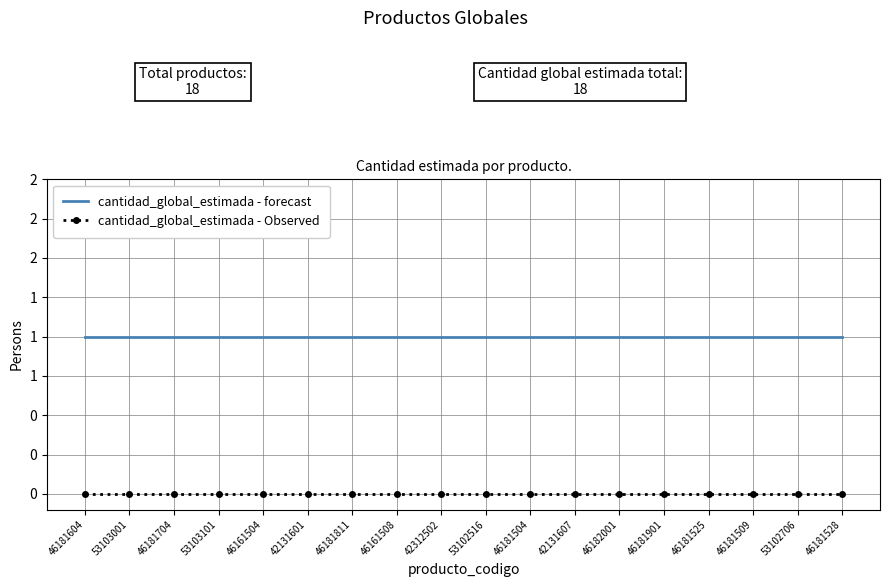

Reading left to right, transcribe all the data shown in this chart.

cantidad_global_estimada - forecast: 46181604=1	53103001=1	46181704=1	53103101=1	46161504=1	42131601=1	46181811=1	46161508=1	42312502=1	53102516=1	46181504=1	42131607=1	46182001=1	46181901=1	46181525=1	46181509=1	53102706=1	46181528=1
cantidad_global_estimada - Observed: 46181604=0	53103001=0	46181704=0	53103101=0	46161504=0	42131601=0	46181811=0	46161508=0	42312502=0	53102516=0	46181504=0	42131607=0	46182001=0	46181901=0	46181525=0	46181509=0	53102706=0	46181528=0